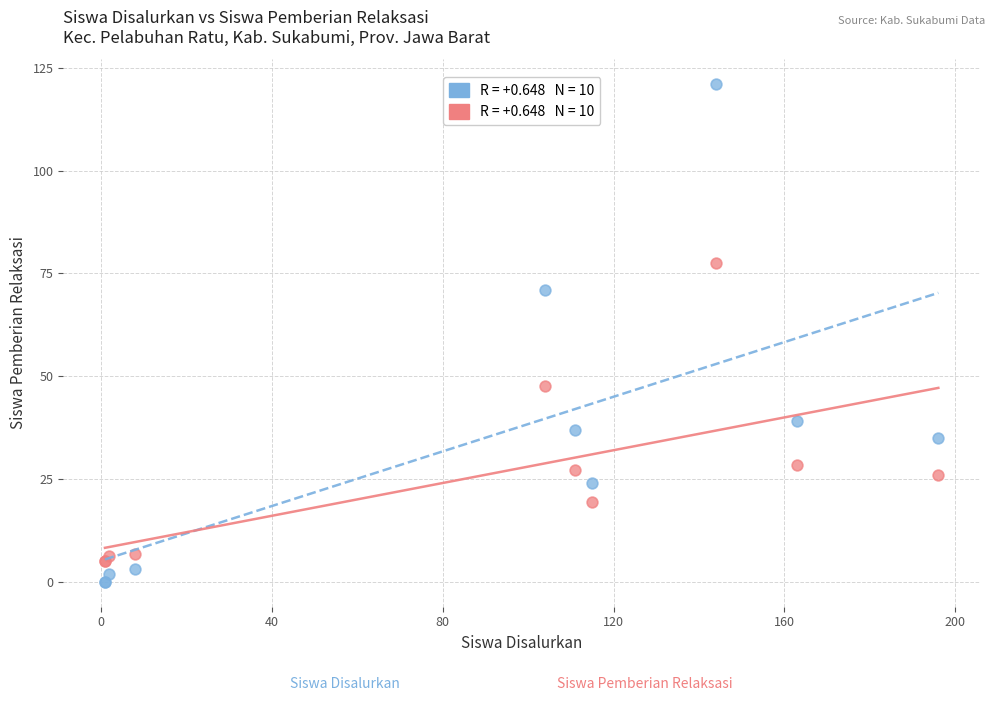

Across all series, what Y value is closest to 60?

71.0